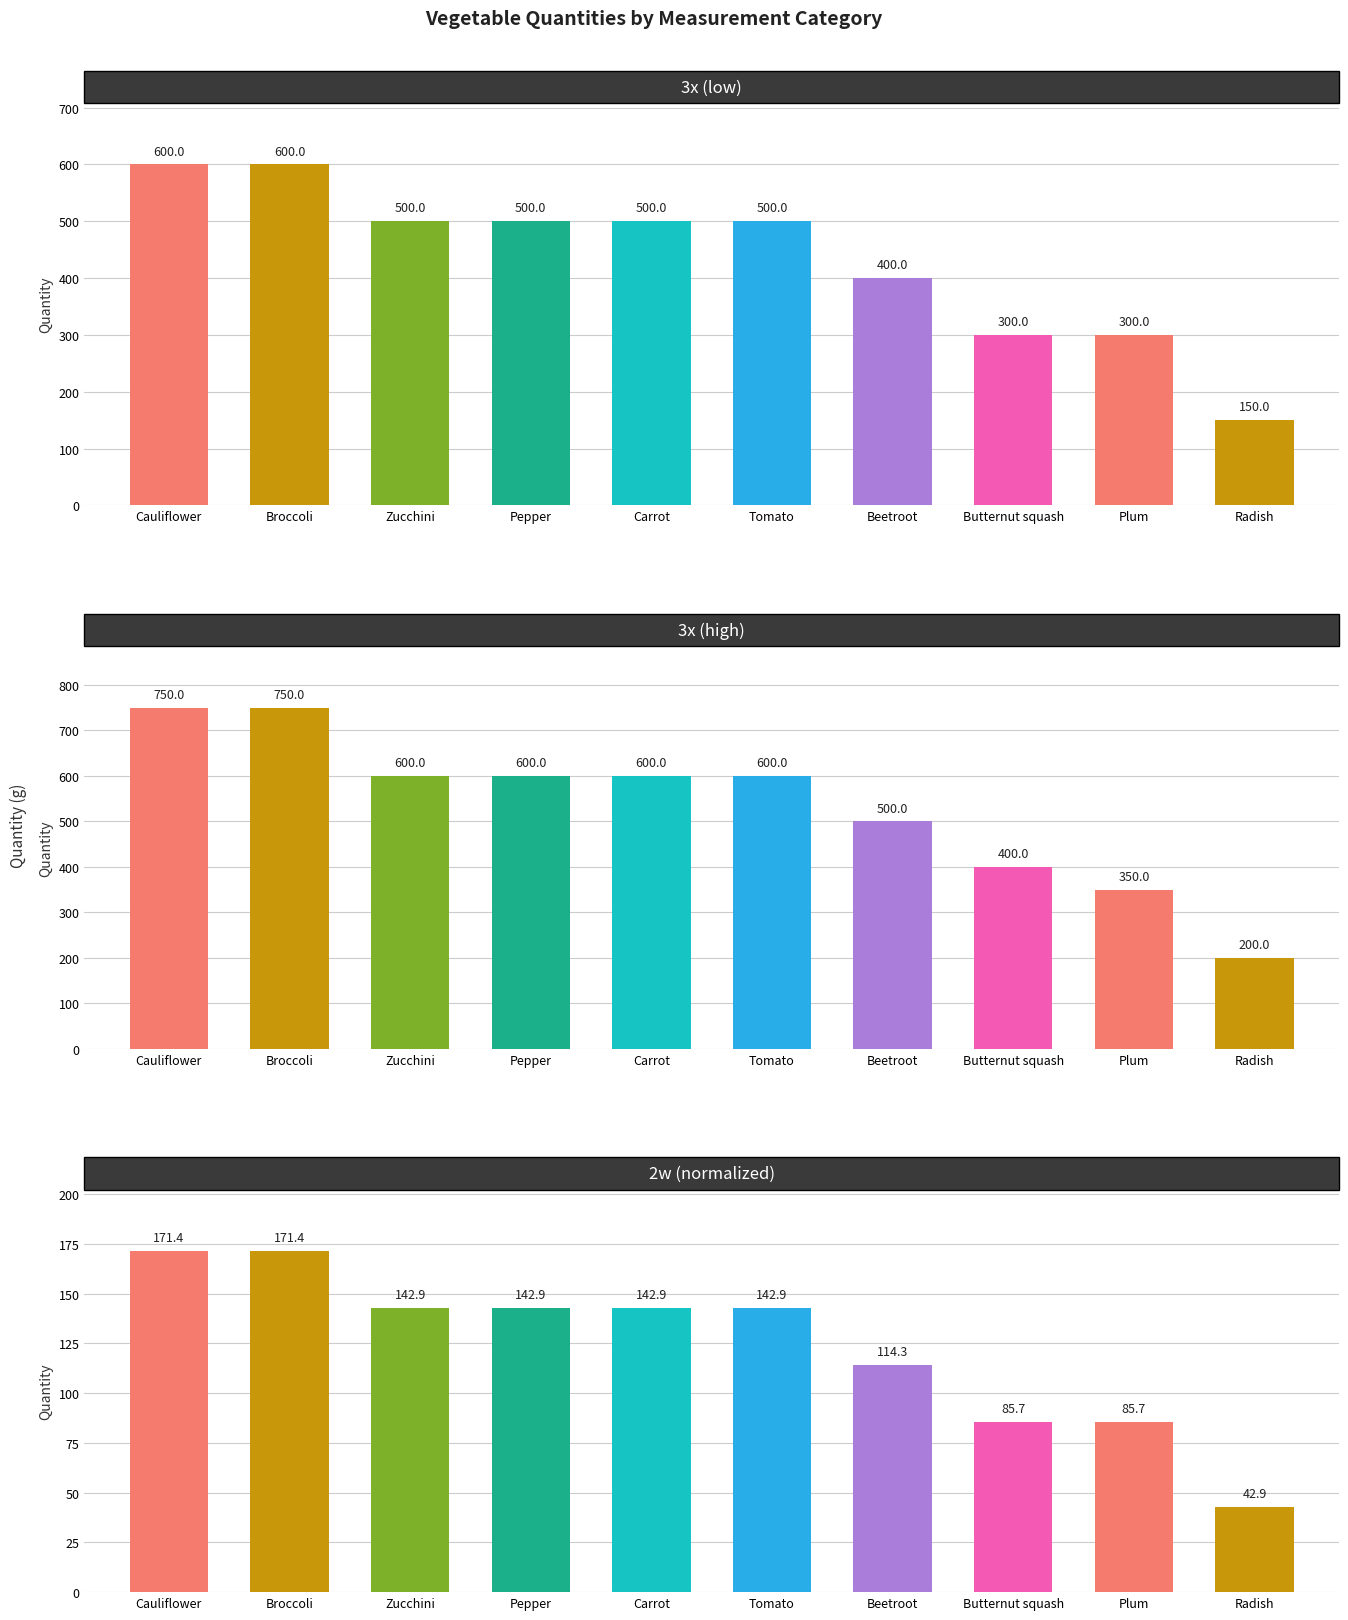

What position from the left is Plum?

9